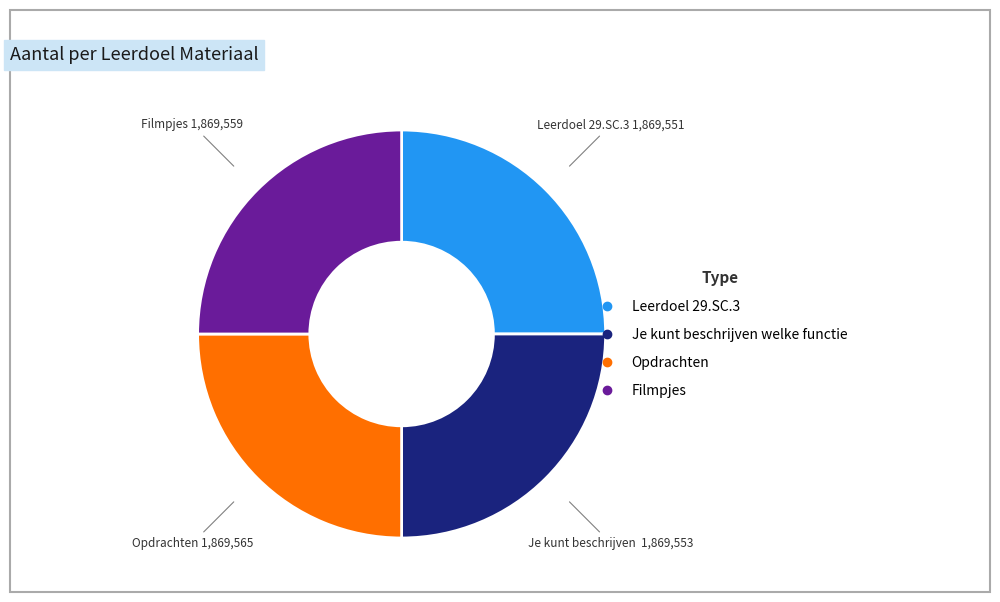

What is the ratio of the value at Filmpjes to the value at Je kunt beschrijven welke functie?

1.0